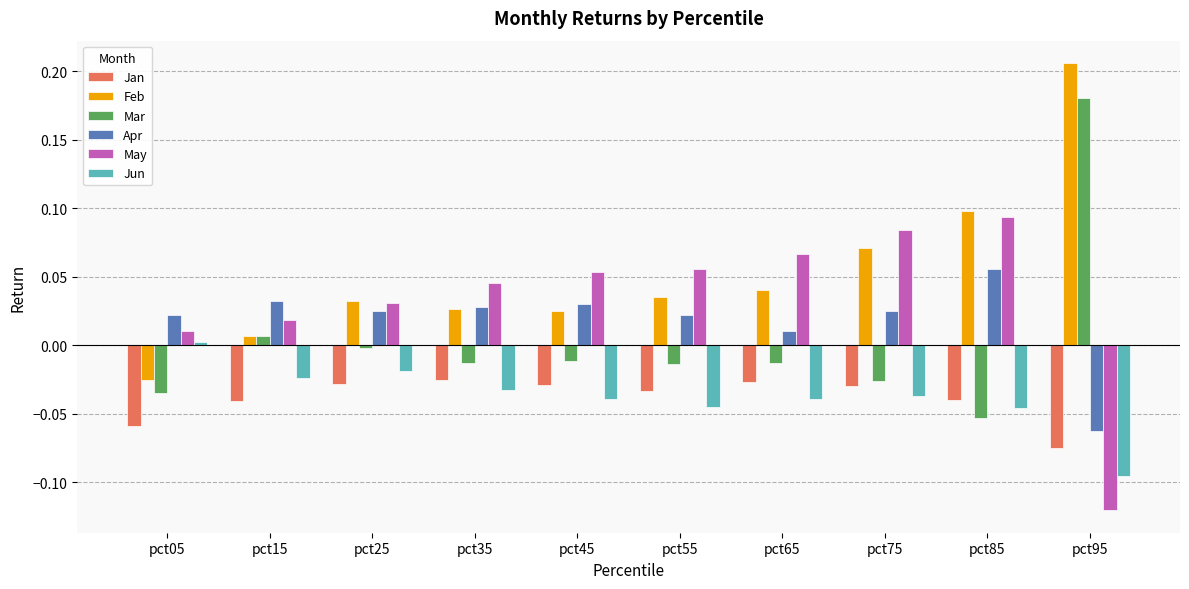

Which series has the largest total across all categories?

Feb